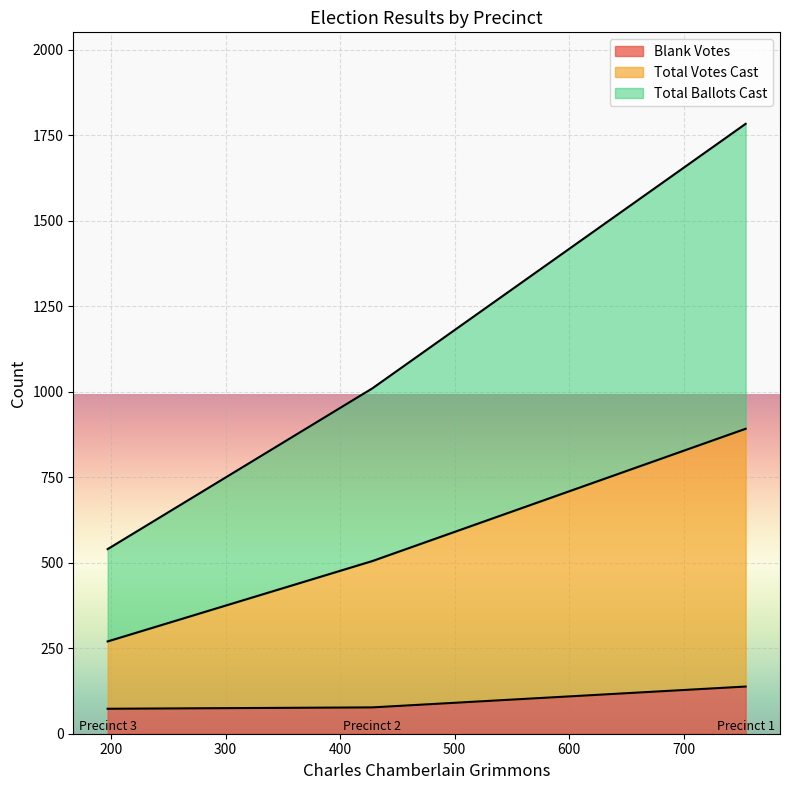

How many lines are shown in the chart?

3